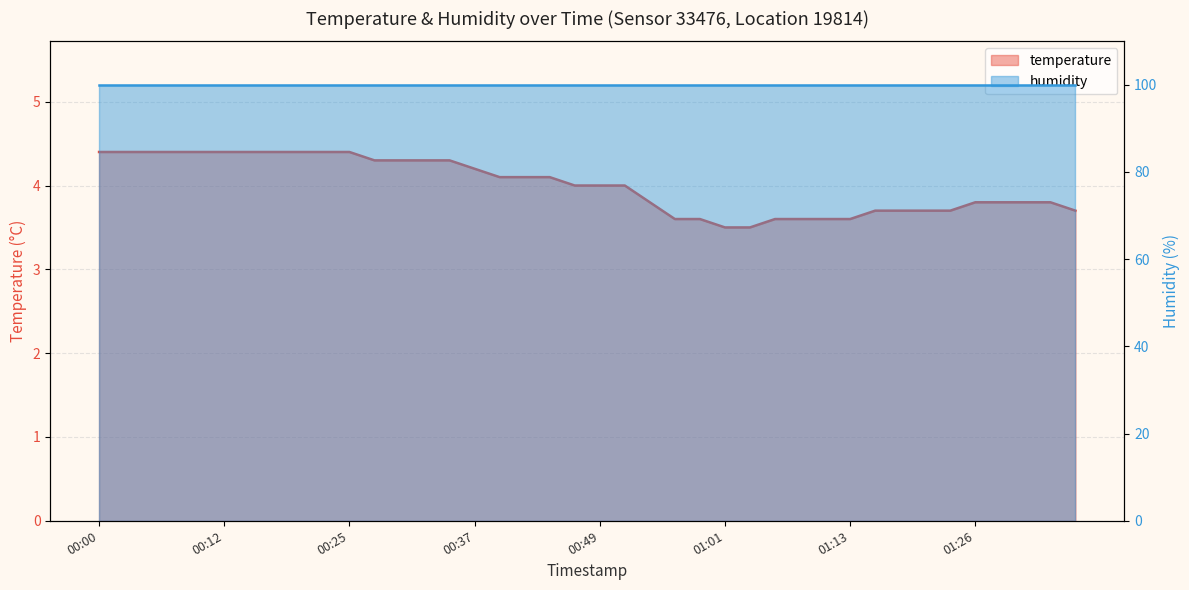

What is the difference between the maximum and minimum values?

0.9